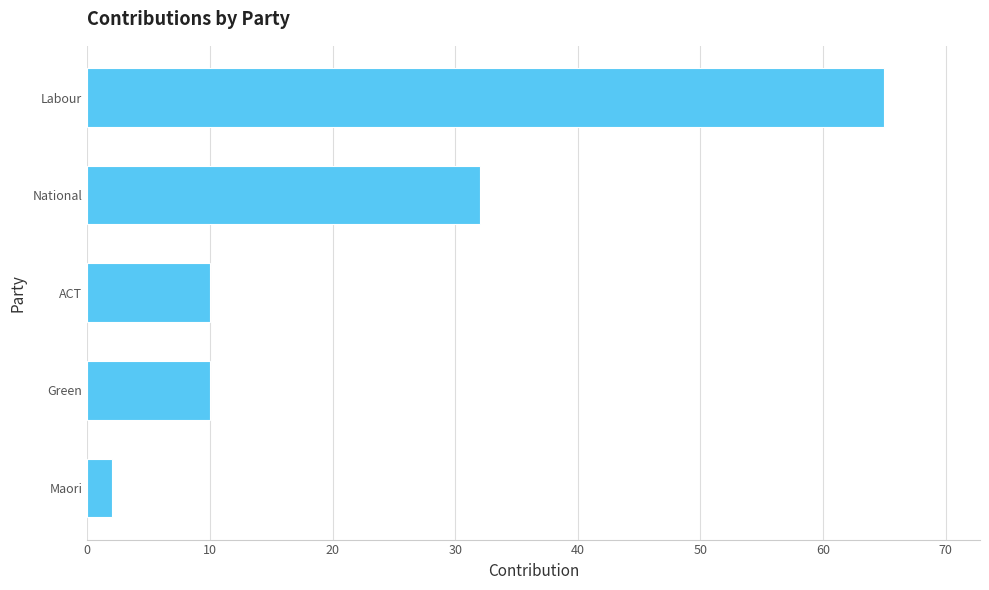

What is the maximum value shown in the chart?

65